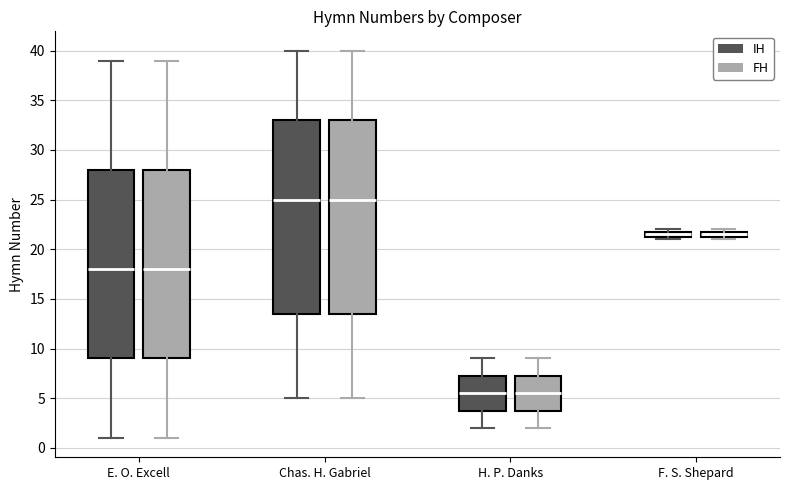

Where does the median line of the box for Chas. H. Gabriel (FH) sit on the y-axis? The values are not printed on the chart, so give them approximately, as read against the axis.

25.0